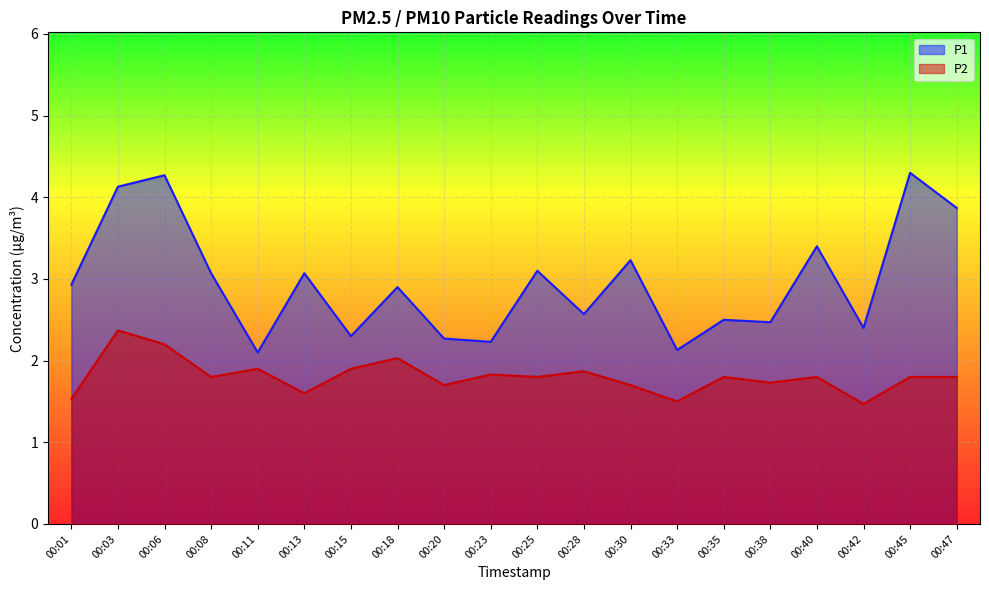

True or false: P2 and P1 intersect in this chart.

False